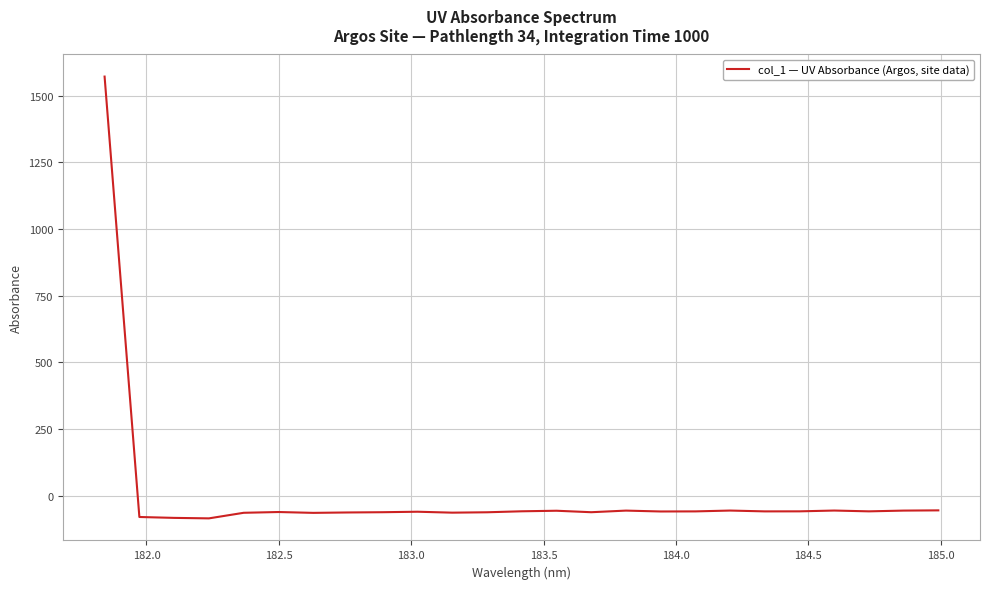

What is the difference between the maximum and minimum values?

1655.8